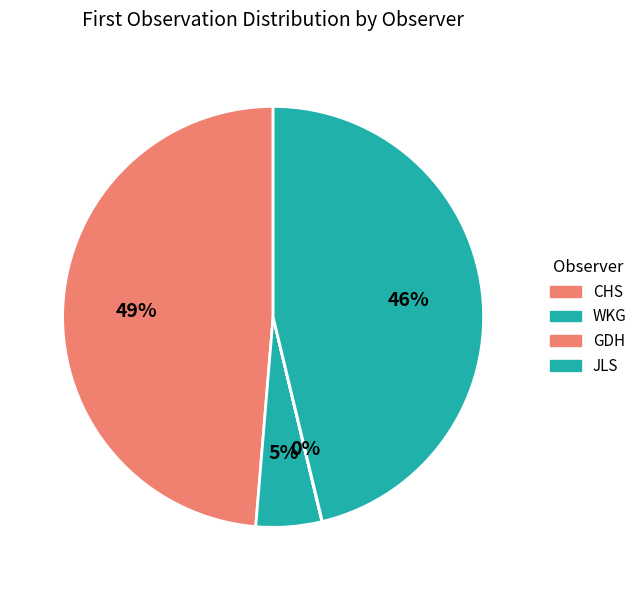

True or false: GDH accounts for 1% of the total.

False